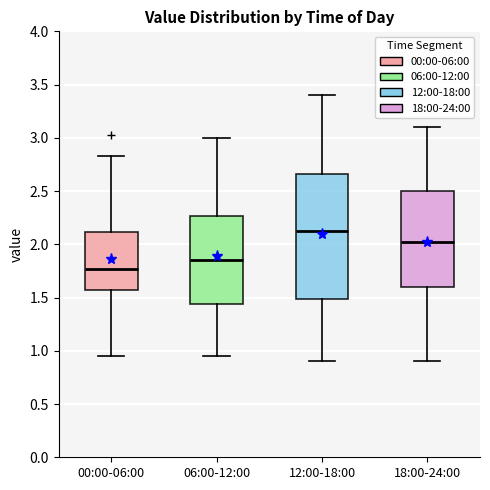

Reading left to right, read every box against the y-axis: the position of its median line, the range the box covers, and the ends of its whiskers. The values are not printed on the chart, so give them approximately, as read against the axis.

00:00-06:00: median 1.75, box 1.60 to 2.10, whiskers 0.95 to 2.85
06:00-12:00: median 1.85, box 1.45 to 2.25, whiskers 0.95 to 3.00
12:00-18:00: median 2.15, box 1.50 to 2.65, whiskers 0.90 to 3.40
18:00-24:00: median 2.05, box 1.60 to 2.50, whiskers 0.90 to 3.10